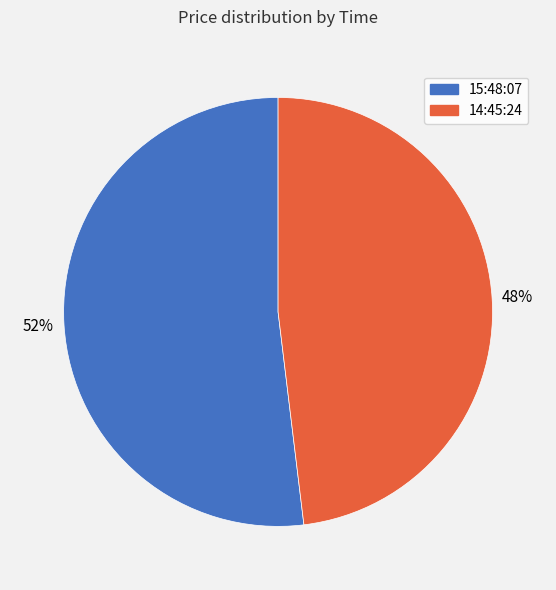

True or false: 14:45:24 accounts for 60% of the total.

False